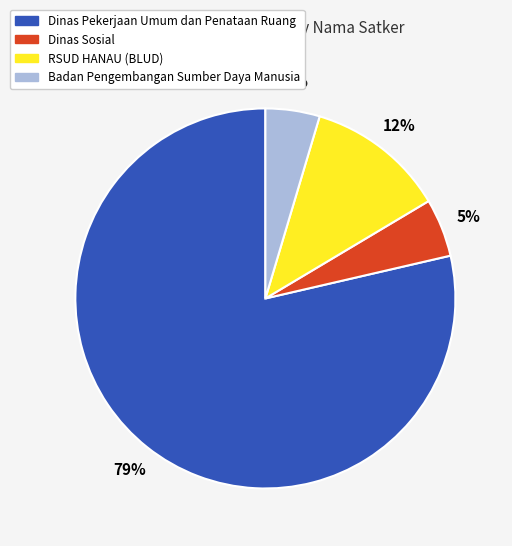

What is the largest slice in the pie chart?

Dinas Pekerjaan Umum dan Penataan Ruang